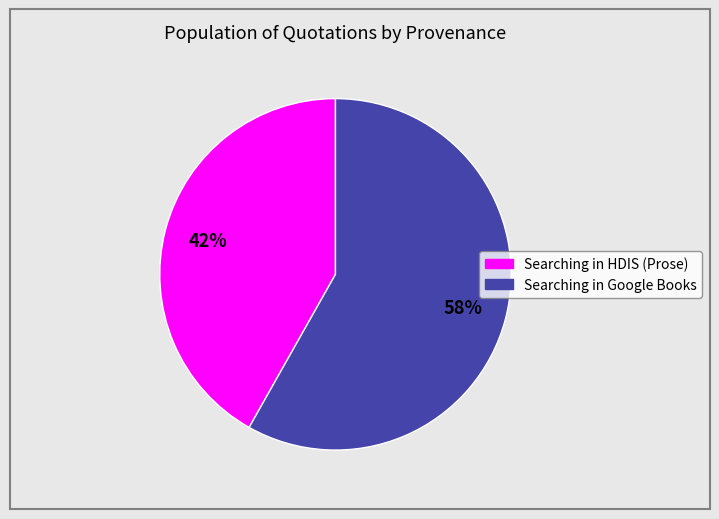

Combined, do Searching in HDIS (Prose) and Searching in Google Books account for over 50%?

Yes